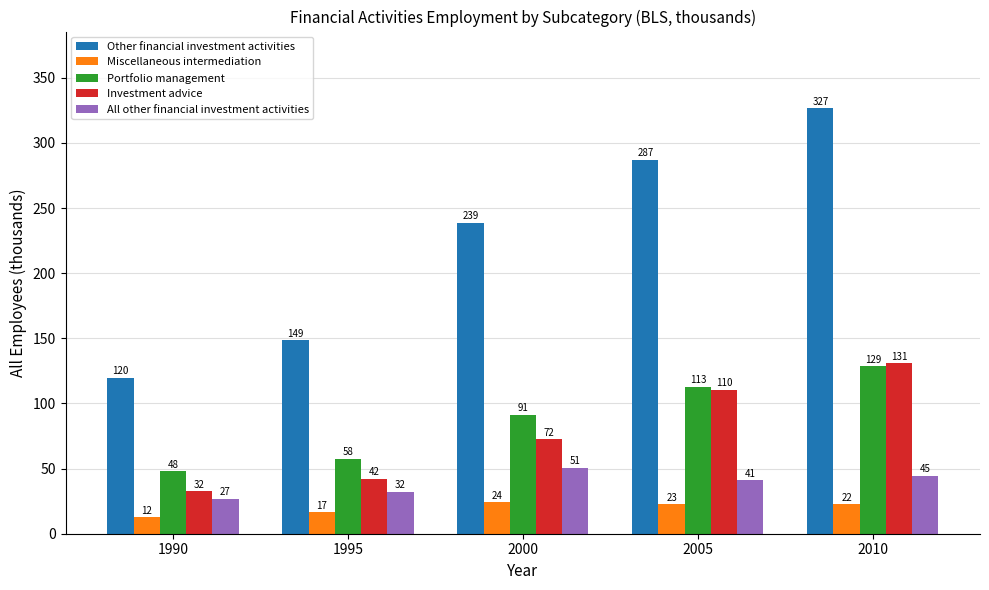

How many bars are there in total?

25